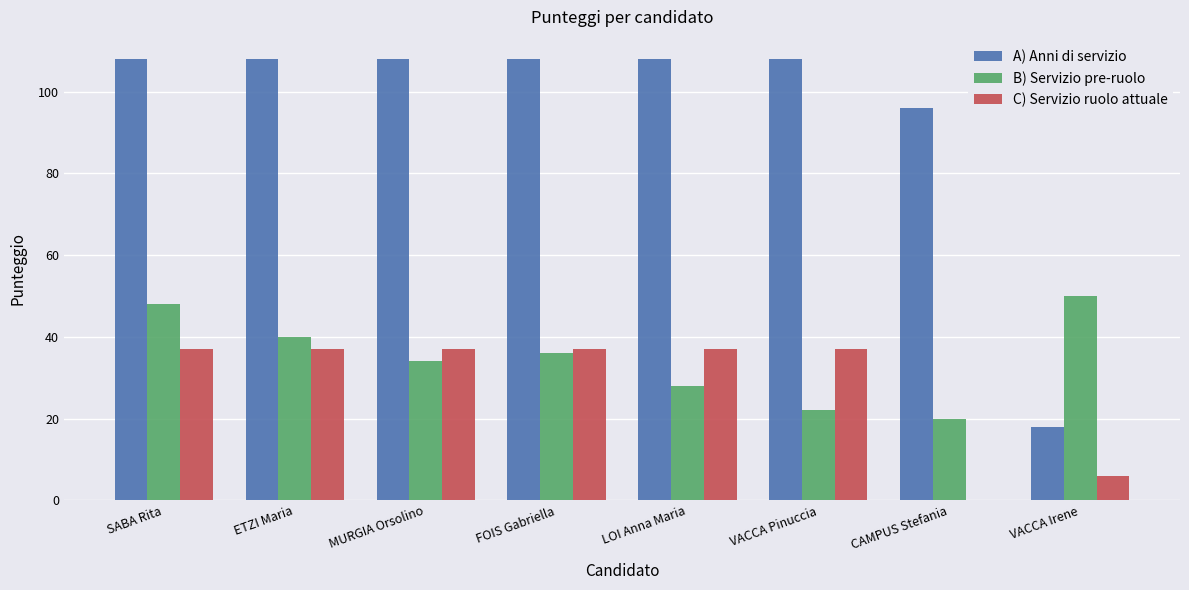

What is the maximum value for B) Servizio pre-ruolo?

50